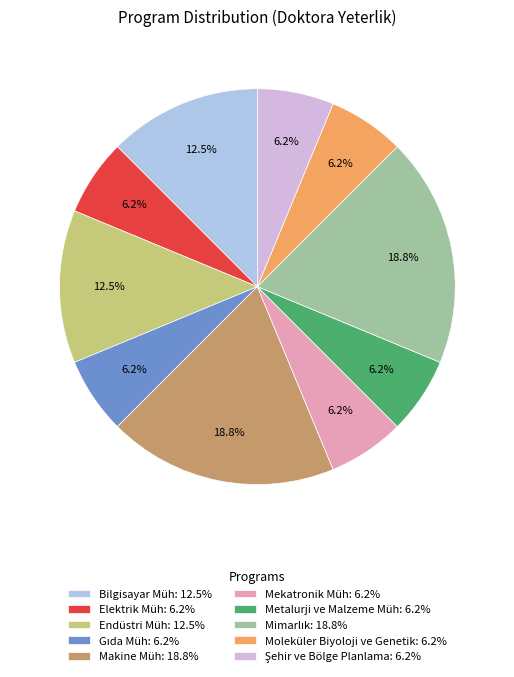

Does Mekatronik Müh: 6.2% account for over 50% of the chart?

No